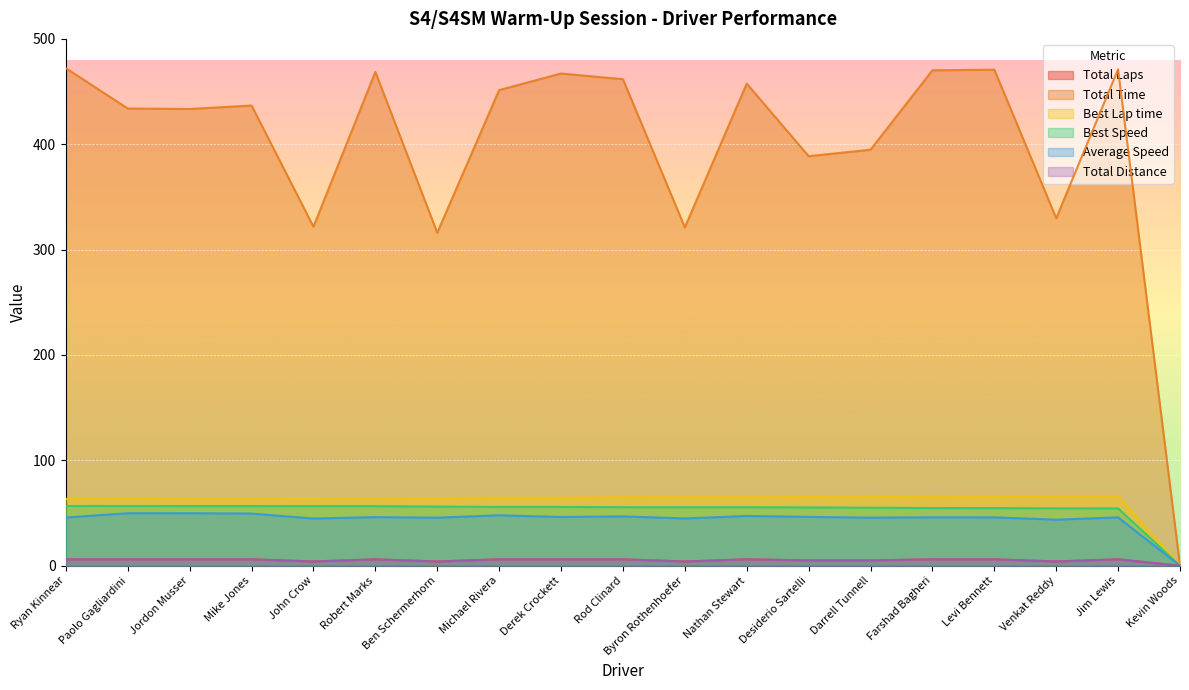

Is the value of Total Laps at Levi Bennett greater than the value of Best Lap time at Ben Schermerhorn?

No